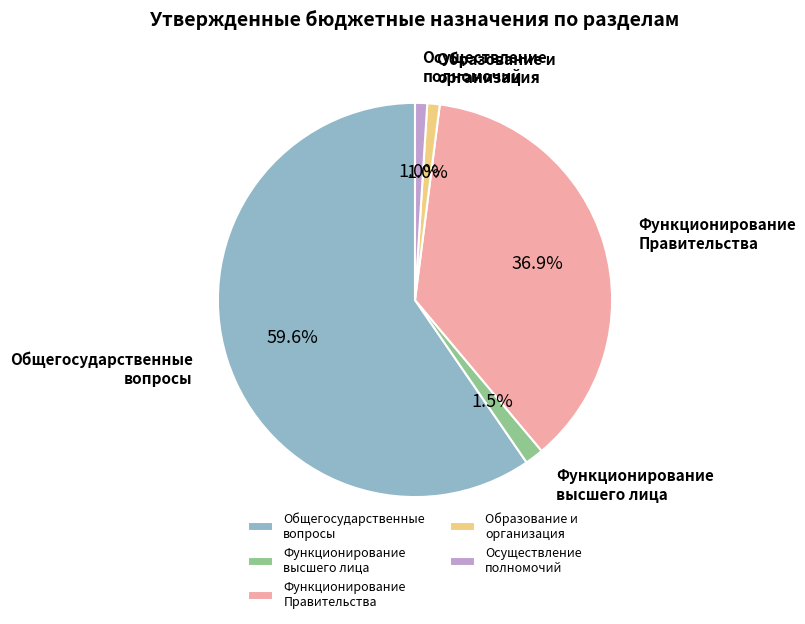

Which category has the biggest portion of the pie?

Общегосударственные вопросы